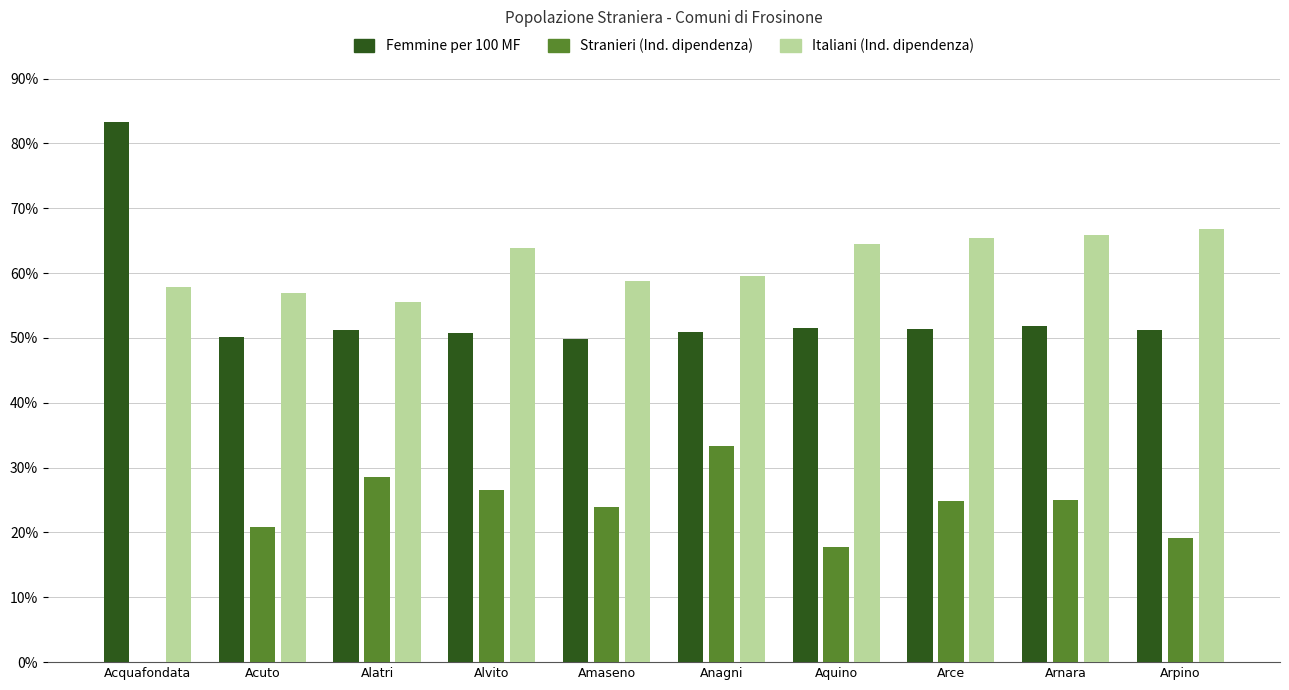

How many groups of bars are there?

10